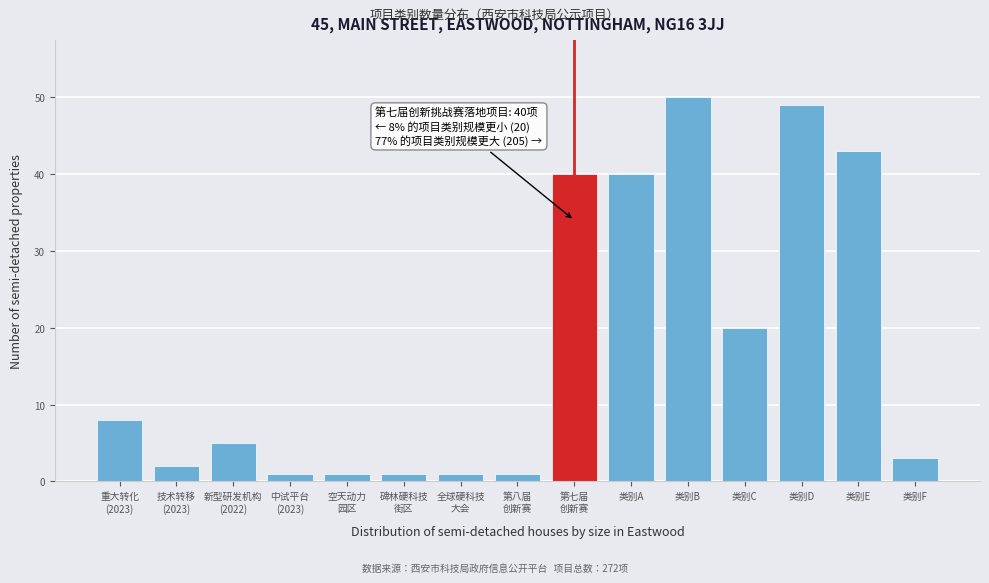

Reading left to right, list all the values displayed in this chart.

8	2	5	1	1	1	1	1	40	40	50	20	49	43	3